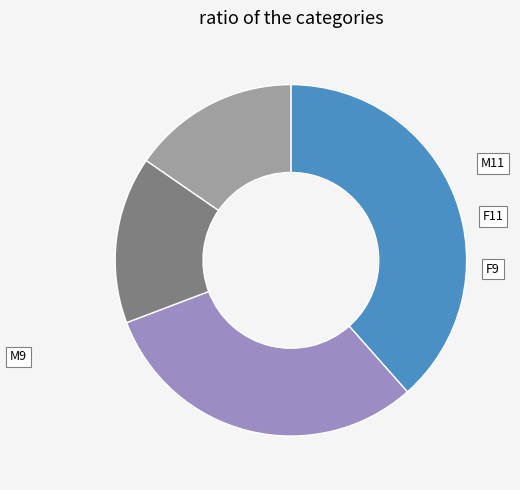

Which slice is the largest?

M11